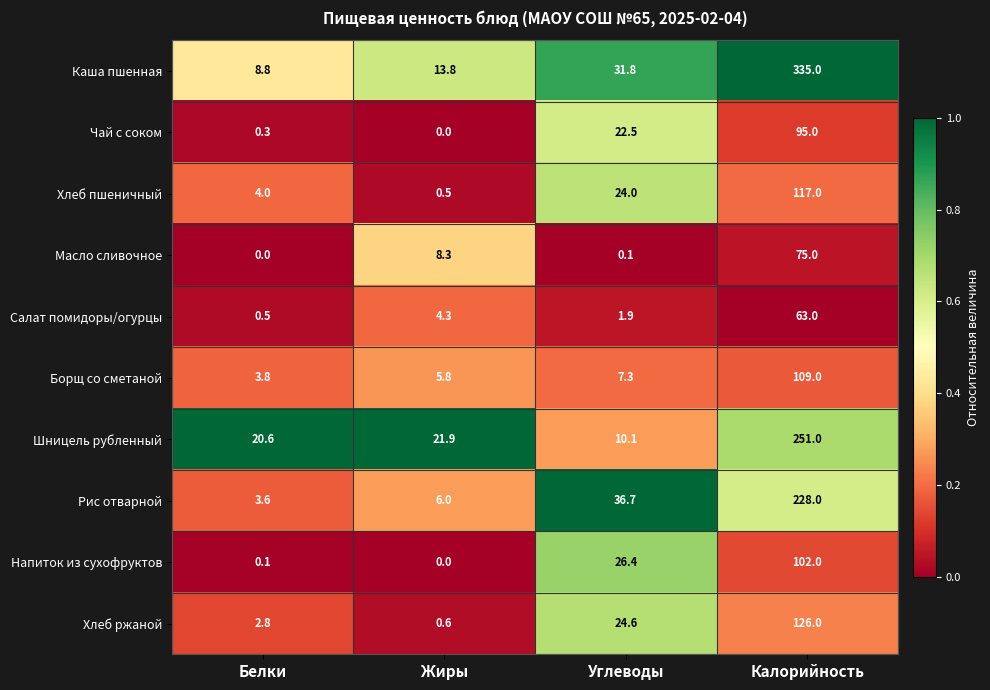

List the series in order of their peak value, lowest first.

Салат помидоры/огурцы, Масло сливочное, Чай с соком, Напиток из сухофруктов, Борщ со сметаной, Хлеб пшеничный, Хлеб ржаной, Рис отварной, Шницель рубленный, Каша пшенная